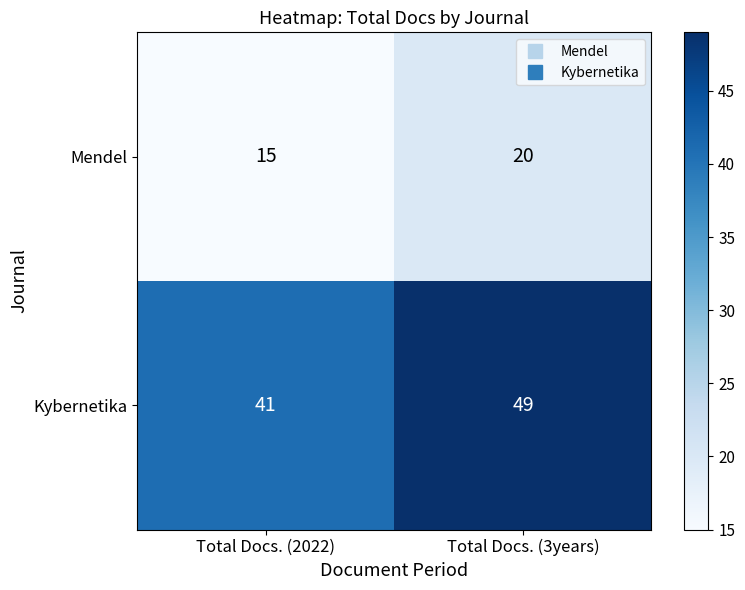

At which category is the sum across all series the highest?

Total Docs. (3years)